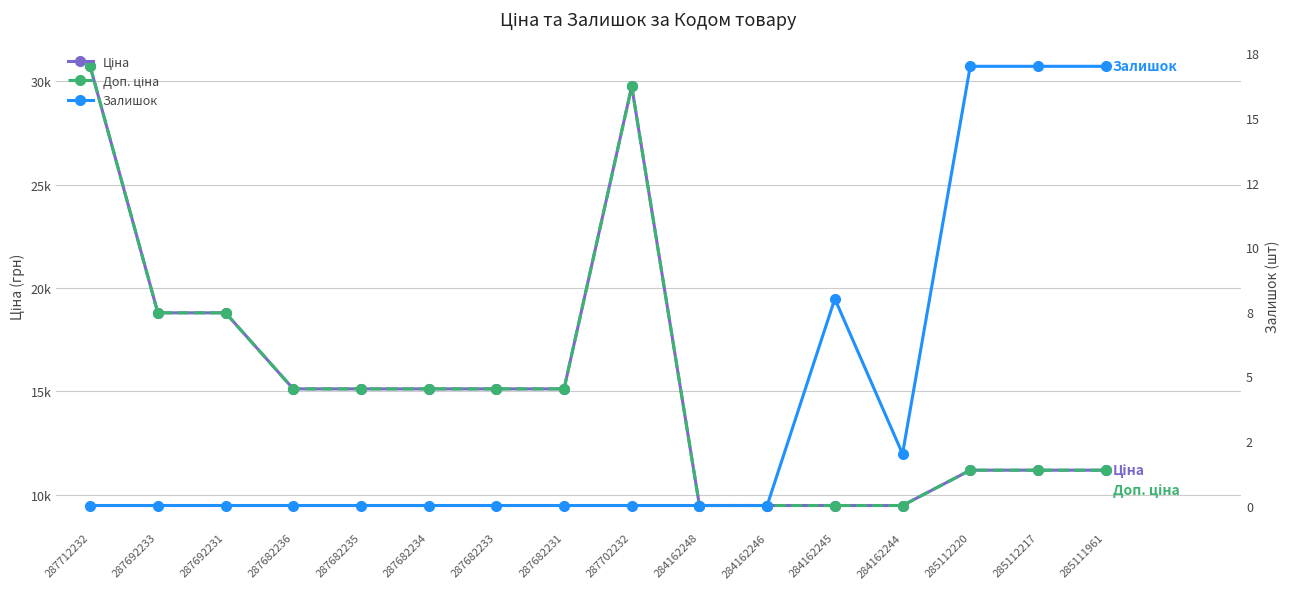

True or false: Ціна and Залишок intersect in this chart.

False